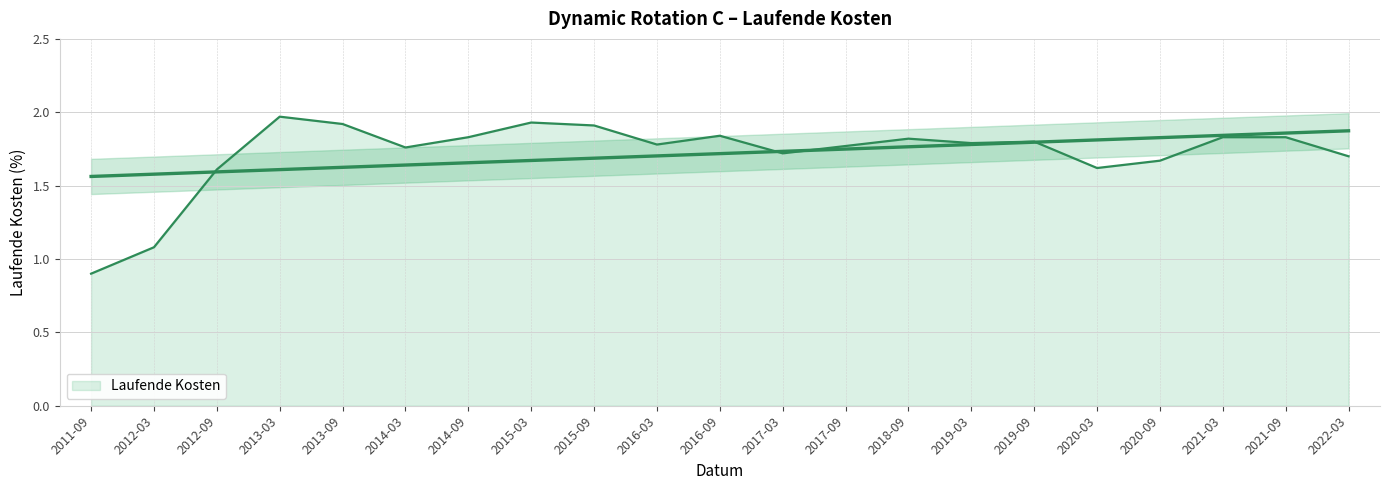

Does the chart display data point markers on the line(s)?

No